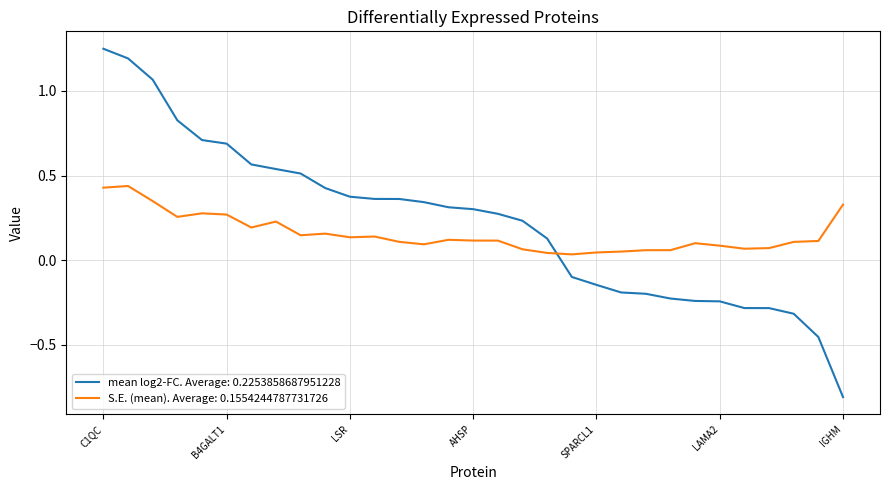

Which series has the widest spread of values?

mean log2-FC. Average: 0.2253858687951228